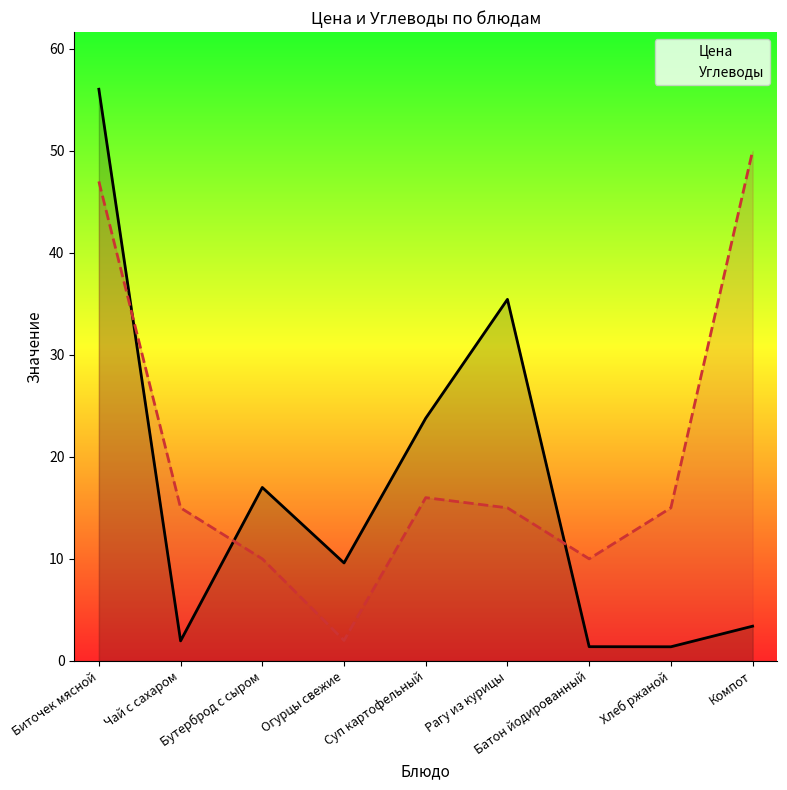

Between Рагу из курицы and Биточек мясной, which is larger?

Биточек мясной